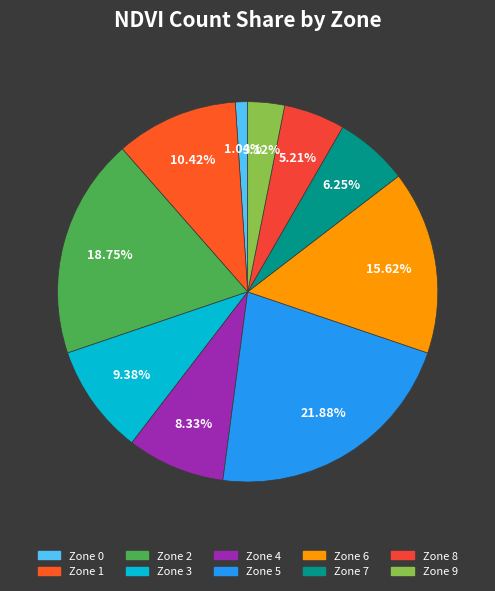

What percentage is the Zone 1 slice, to the nearest percent?

10%